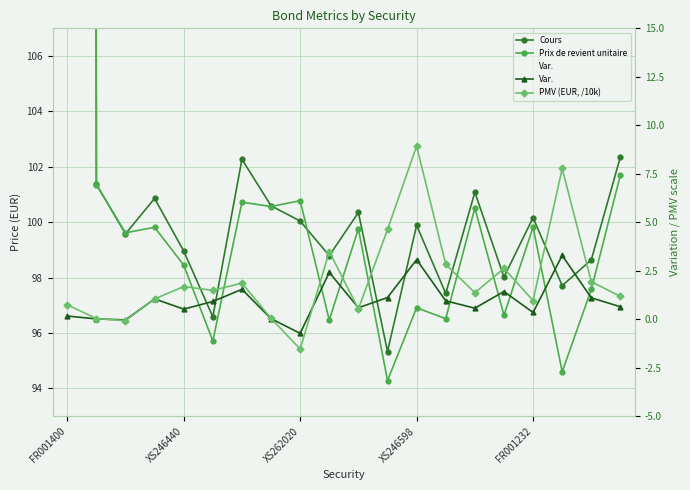

Reading left to right, extract all data points from this chart.

Cours: 1050.8	101.4	99.6	100.9	99.0	96.6	102.3	100.6	100.0	98.8	100.4	95.3	99.9	97.4	101.1	98.0	100.2	97.7	98.6	102.4
Prix de revient unitaire: 1049.2	101.4	99.6	99.8	98.5	95.7	100.7	100.6	100.8	96.5	99.8	94.3	96.9	96.5	100.5	96.6	99.8	94.6	97.6	101.7
Var.: 0.2	0.0	-0.0	1.0	0.5	0.9	1.5	0.0	-0.7	2.4	0.6	1.1	3.1	0.9	0.6	1.4	0.3	3.3	1.1	0.6
PMV (EUR, /10k): 0.7	0.0	-0.1	1.0	1.7	1.5	1.9	0.0	-1.5	3.5	0.5	4.6	8.9	2.8	1.4	2.6	1.0	7.8	1.9	1.2